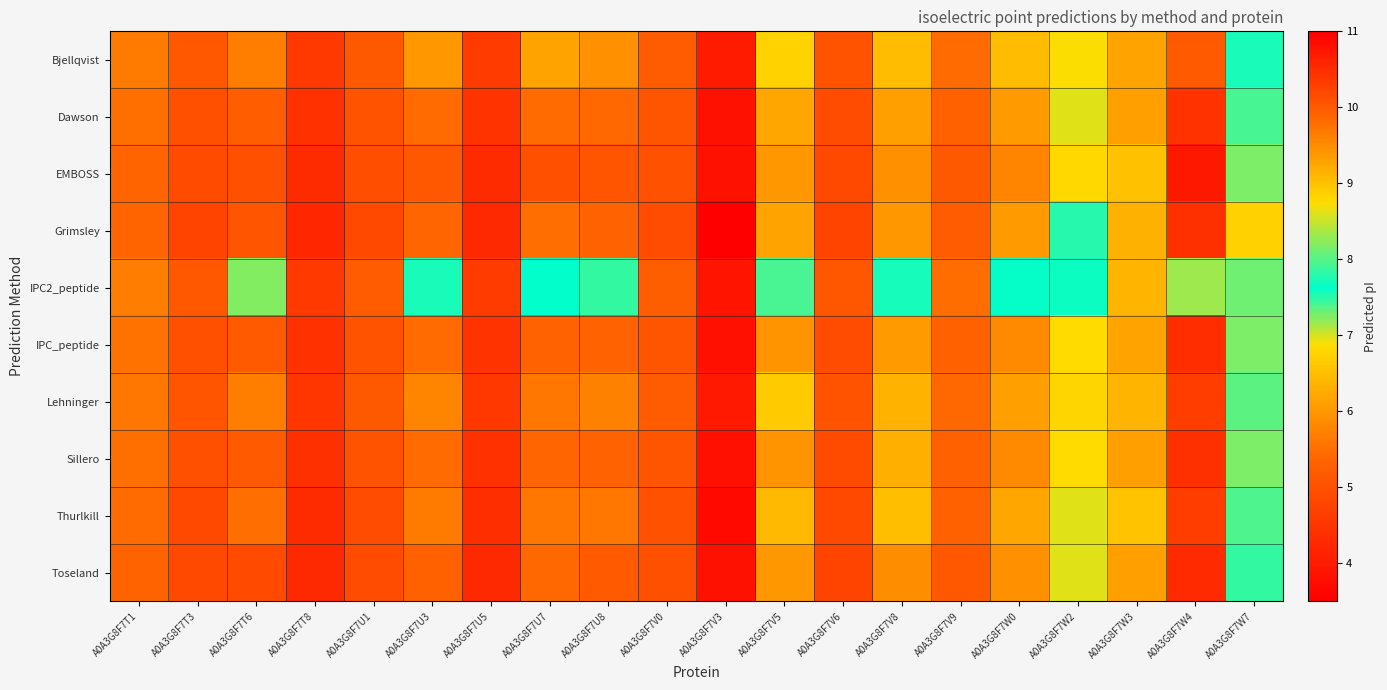

Reading left to right, transcribe all the data shown in this chart.

Bjellqvist: A0A3G8F7T1=5.6	A0A3G8F7T3=5.1	A0A3G8F7T6=9.6	A0A3G8F7T8=4.6	A0A3G8F7U1=5.2	A0A3G8F7U3=9.4	A0A3G8F7U5=4.6	A0A3G8F7U7=9.3	A0A3G8F7U8=9.5	A0A3G8F7V0=5.2	A0A3G8F7V3=4.0	A0A3G8F7V5=8.9	A0A3G8F7V6=5.0	A0A3G8F7V8=9.1	A0A3G8F7V9=5.4	A0A3G8F7W0=9.1	A0A3G8F7W2=8.7	A0A3G8F7W3=6.1	A0A3G8F7W4=10.0	A0A3G8F7W7=7.7
Dawson: A0A3G8F7T1=5.5	A0A3G8F7T3=5.0	A0A3G8F7T6=10.0	A0A3G8F7T8=4.4	A0A3G8F7U1=5.0	A0A3G8F7U3=9.8	A0A3G8F7U5=4.4	A0A3G8F7U7=9.8	A0A3G8F7U8=9.9	A0A3G8F7V0=5.1	A0A3G8F7V3=3.8	A0A3G8F7V5=9.3	A0A3G8F7V6=4.9	A0A3G8F7V8=9.3	A0A3G8F7V9=5.3	A0A3G8F7W0=9.4	A0A3G8F7W2=8.6	A0A3G8F7W3=6.1	A0A3G8F7W4=10.4	A0A3G8F7W7=7.9
EMBOSS: A0A3G8F7T1=5.3	A0A3G8F7T3=4.9	A0A3G8F7T6=10.1	A0A3G8F7T8=4.3	A0A3G8F7U1=4.9	A0A3G8F7U3=10.0	A0A3G8F7U5=4.3	A0A3G8F7U7=10.1	A0A3G8F7U8=10.1	A0A3G8F7V0=5.0	A0A3G8F7V3=3.8	A0A3G8F7V5=9.4	A0A3G8F7V6=4.8	A0A3G8F7V8=9.5	A0A3G8F7V9=5.2	A0A3G8F7W0=9.6	A0A3G8F7W2=8.8	A0A3G8F7W3=6.5	A0A3G8F7W4=10.7	A0A3G8F7W7=8.2
Grimsley: A0A3G8F7T1=5.4	A0A3G8F7T3=4.8	A0A3G8F7T6=10.1	A0A3G8F7T8=4.2	A0A3G8F7U1=4.8	A0A3G8F7U3=9.9	A0A3G8F7U5=4.3	A0A3G8F7U7=9.8	A0A3G8F7U8=9.9	A0A3G8F7V0=4.9	A0A3G8F7V3=3.5	A0A3G8F7V5=9.3	A0A3G8F7V6=4.8	A0A3G8F7V8=9.4	A0A3G8F7V9=5.2	A0A3G8F7W0=9.4	A0A3G8F7W2=7.8	A0A3G8F7W3=6.3	A0A3G8F7W4=10.5	A0A3G8F7W7=6.7
IPC2_peptide: A0A3G8F7T1=5.7	A0A3G8F7T3=5.1	A0A3G8F7T6=8.2	A0A3G8F7T8=4.6	A0A3G8F7U1=5.2	A0A3G8F7U3=7.7	A0A3G8F7U5=4.6	A0A3G8F7U7=7.6	A0A3G8F7U8=7.8	A0A3G8F7V0=5.2	A0A3G8F7V3=3.9	A0A3G8F7V5=7.4	A0A3G8F7V6=5.1	A0A3G8F7V8=7.6	A0A3G8F7V9=5.5	A0A3G8F7W0=7.6	A0A3G8F7W2=7.6	A0A3G8F7W3=6.4	A0A3G8F7W4=8.3	A0A3G8F7W7=7.3
IPC_peptide: A0A3G8F7T1=5.5	A0A3G8F7T3=5.0	A0A3G8F7T6=10.0	A0A3G8F7T8=4.4	A0A3G8F7U1=5.0	A0A3G8F7U3=9.8	A0A3G8F7U5=4.4	A0A3G8F7U7=9.9	A0A3G8F7U8=9.9	A0A3G8F7V0=5.1	A0A3G8F7V3=3.8	A0A3G8F7V5=9.4	A0A3G8F7V6=4.9	A0A3G8F7V8=9.4	A0A3G8F7V9=5.3	A0A3G8F7W0=9.5	A0A3G8F7W2=8.8	A0A3G8F7W3=6.1	A0A3G8F7W4=10.5	A0A3G8F7W7=8.2
Lehninger: A0A3G8F7T1=5.6	A0A3G8F7T3=5.1	A0A3G8F7T6=9.6	A0A3G8F7T8=4.5	A0A3G8F7U1=5.1	A0A3G8F7U3=9.6	A0A3G8F7U5=4.5	A0A3G8F7U7=9.7	A0A3G8F7U8=9.6	A0A3G8F7V0=5.2	A0A3G8F7V3=4.0	A0A3G8F7V5=8.9	A0A3G8F7V6=5.0	A0A3G8F7V8=9.1	A0A3G8F7V9=5.4	A0A3G8F7W0=9.3	A0A3G8F7W2=8.8	A0A3G8F7W3=6.4	A0A3G8F7W4=10.3	A0A3G8F7W7=8.0
Sillero: A0A3G8F7T1=5.5	A0A3G8F7T3=5.0	A0A3G8F7T6=10.0	A0A3G8F7T8=4.4	A0A3G8F7U1=5.0	A0A3G8F7U3=9.8	A0A3G8F7U5=4.4	A0A3G8F7U7=9.9	A0A3G8F7U8=9.9	A0A3G8F7V0=5.1	A0A3G8F7V3=3.8	A0A3G8F7V5=9.4	A0A3G8F7V6=4.9	A0A3G8F7V8=9.2	A0A3G8F7V9=5.3	A0A3G8F7W0=9.5	A0A3G8F7W2=8.8	A0A3G8F7W3=6.1	A0A3G8F7W4=10.5	A0A3G8F7W7=8.2
Thurlkill: A0A3G8F7T1=5.4	A0A3G8F7T3=4.9	A0A3G8F7T6=9.8	A0A3G8F7T8=4.3	A0A3G8F7U1=4.9	A0A3G8F7U3=9.7	A0A3G8F7U5=4.4	A0A3G8F7U7=9.7	A0A3G8F7U8=9.7	A0A3G8F7V0=5.0	A0A3G8F7V3=3.7	A0A3G8F7V5=9.1	A0A3G8F7V6=4.9	A0A3G8F7V8=9.0	A0A3G8F7V9=5.3	A0A3G8F7W0=9.3	A0A3G8F7W2=8.6	A0A3G8F7W3=6.6	A0A3G8F7W4=10.3	A0A3G8F7W7=8.0
Toseland: A0A3G8F7T1=5.3	A0A3G8F7T3=4.9	A0A3G8F7T6=10.2	A0A3G8F7T8=4.3	A0A3G8F7U1=4.9	A0A3G8F7U3=9.9	A0A3G8F7U5=4.3	A0A3G8F7U7=9.8	A0A3G8F7U8=10.0	A0A3G8F7V0=5.0	A0A3G8F7V3=3.8	A0A3G8F7V5=9.4	A0A3G8F7V6=4.8	A0A3G8F7V8=9.5	A0A3G8F7V9=5.1	A0A3G8F7W0=9.5	A0A3G8F7W2=8.6	A0A3G8F7W3=6.1	A0A3G8F7W4=10.5	A0A3G8F7W7=7.9